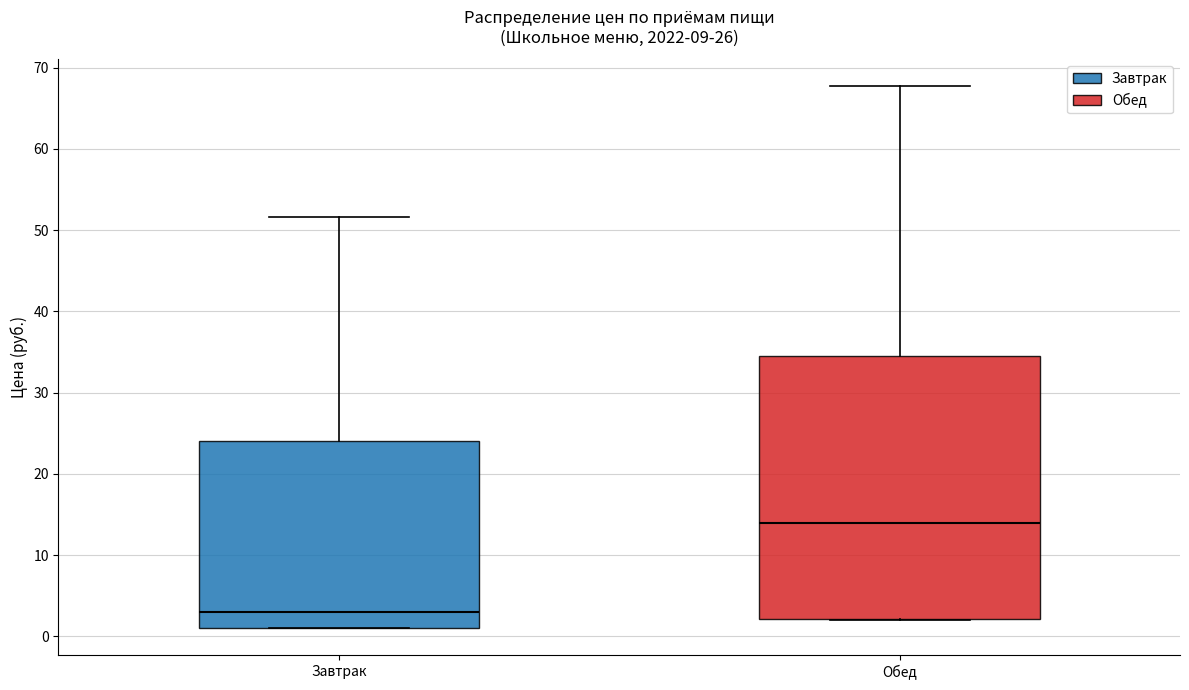

Which box has the highest median line?

Обед